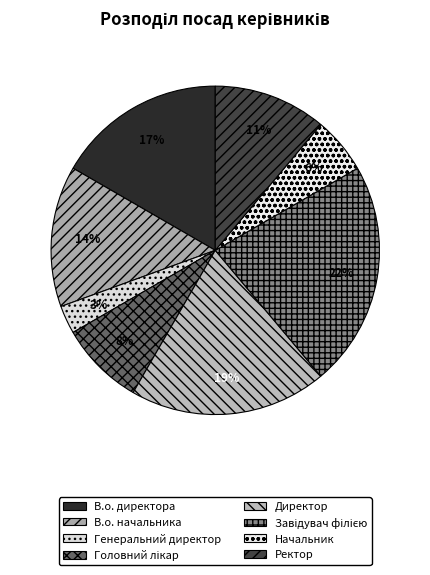

Is it true that В.о. начальника is 27% of the pie?

False